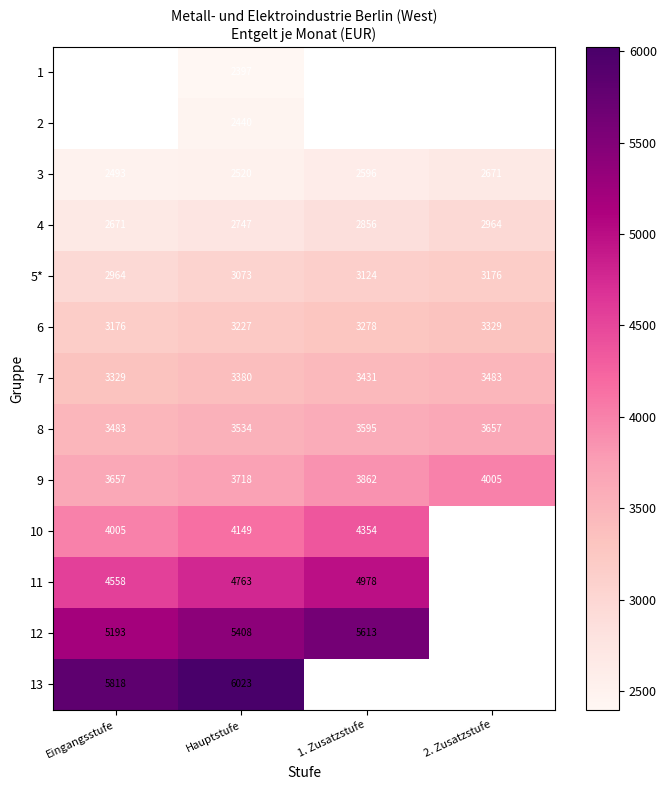

Rank the categories by 9 value from lowest to highest.

Eingangsstufe, Hauptstufe, 1. Zusatzstufe, 2. Zusatzstufe